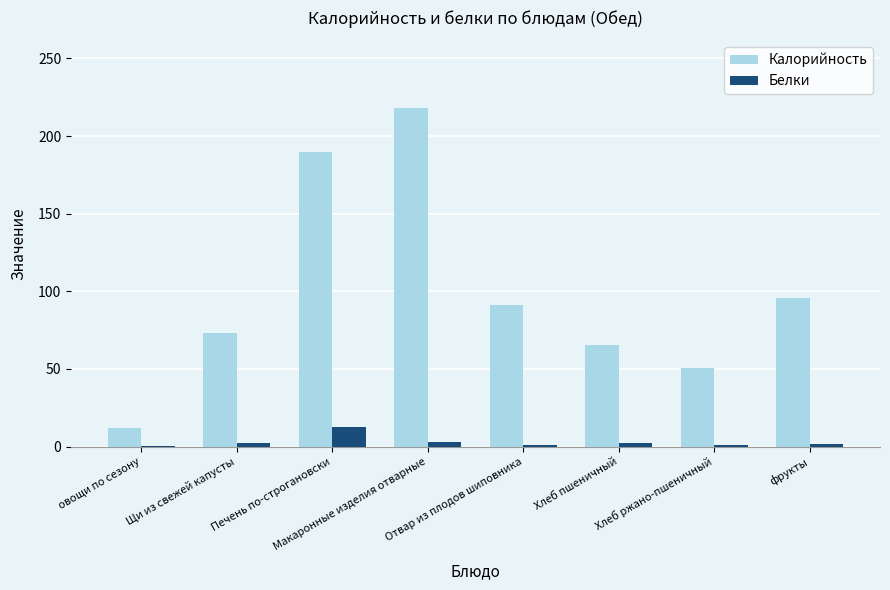

Which series has the largest total across all categories?

Калорийность